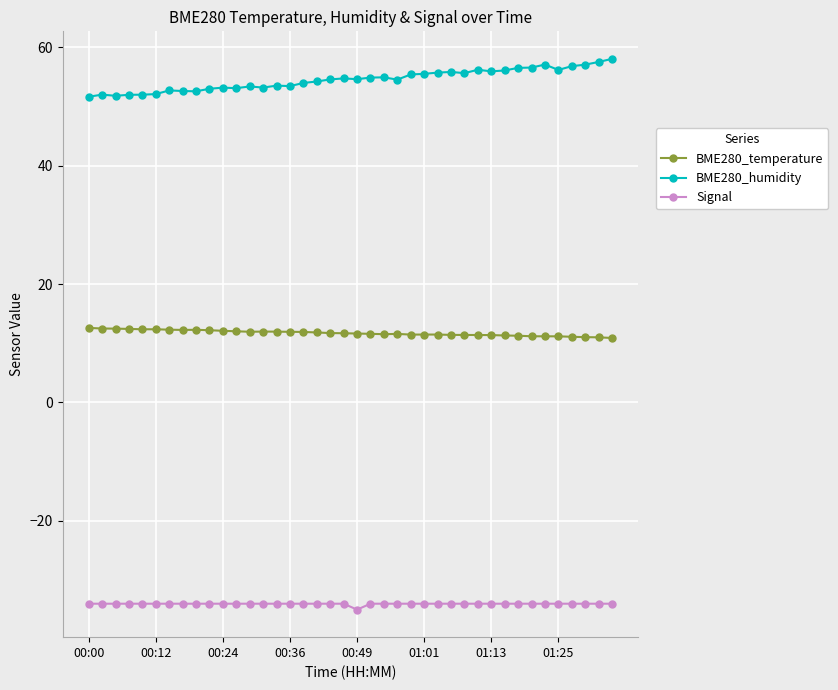

True or false: BME280_humidity has more than 1 points higher than both neighbors.

True